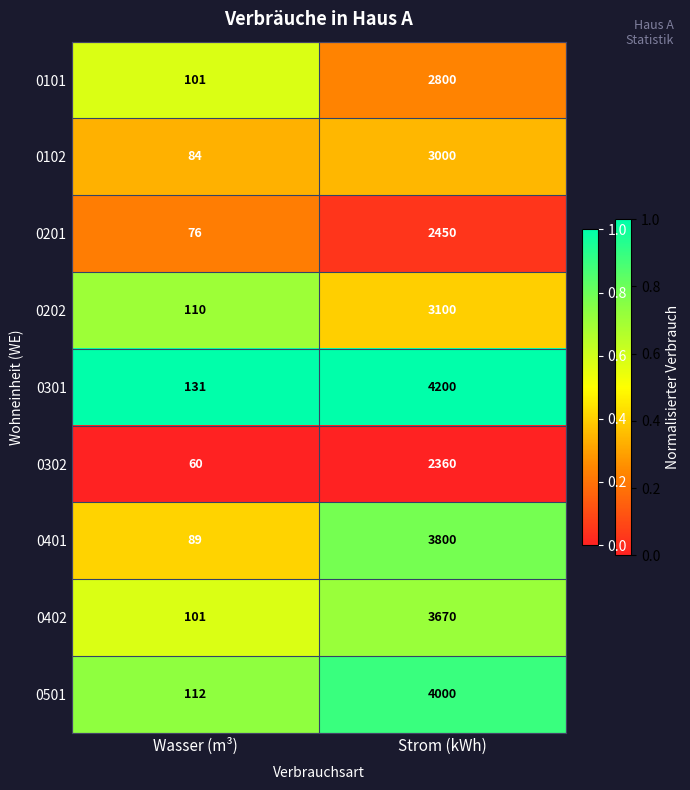

Which series changed the most between Wasser (m³) and Strom (kWh)?

0301